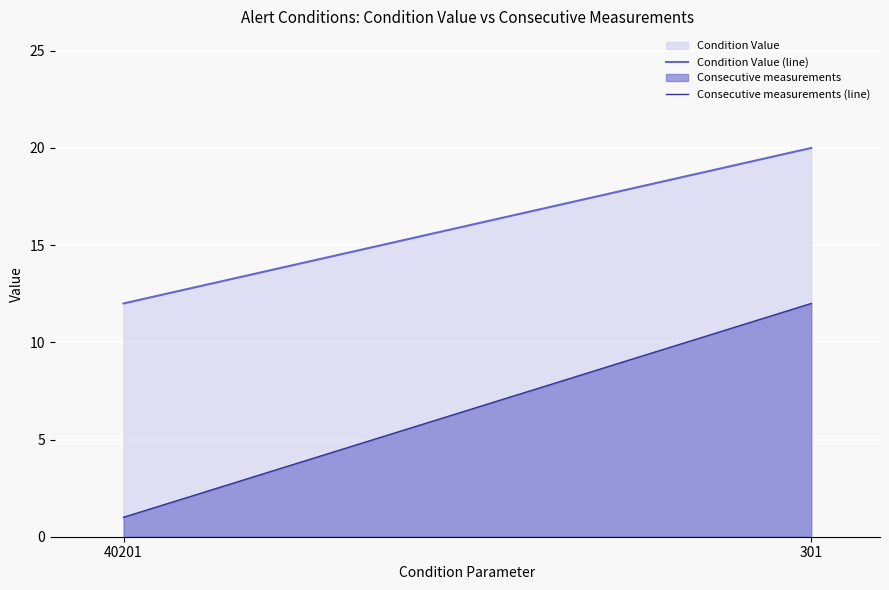

What is the difference between the highest and lowest values at 40201?

11